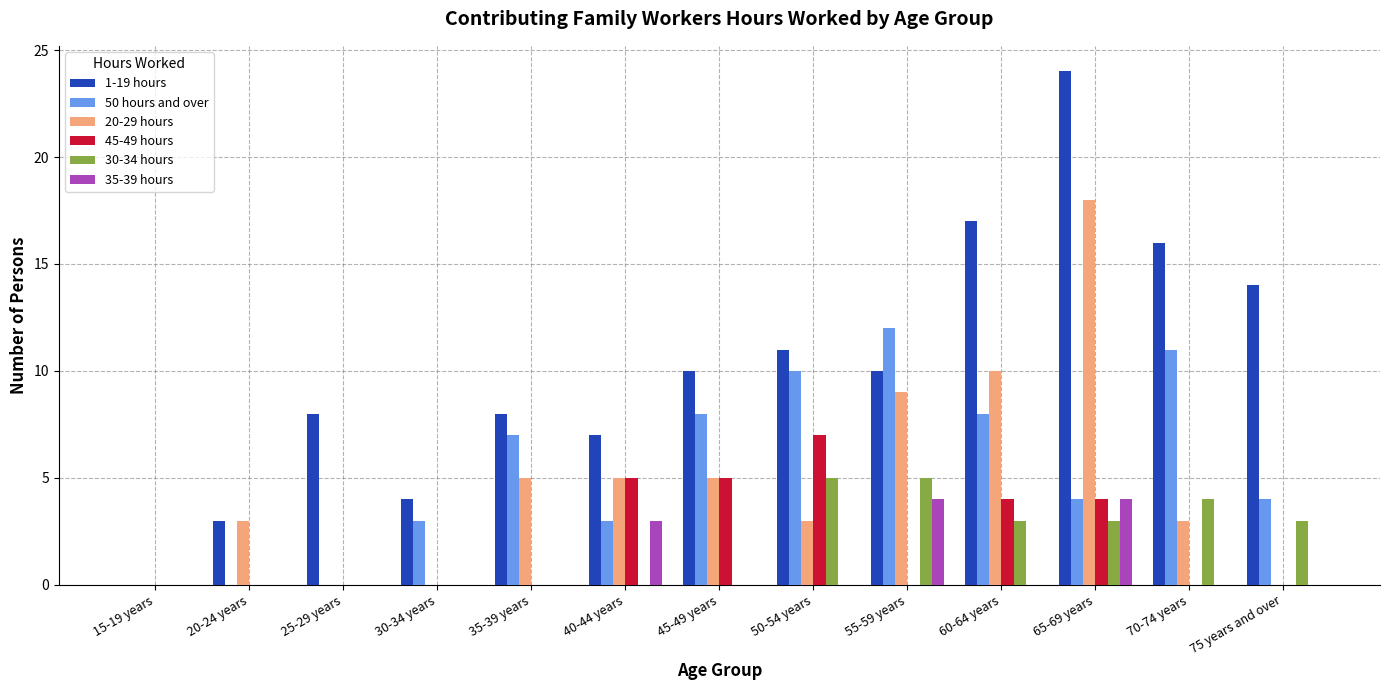

Which label corresponds to the largest value in the chart?

65-69 years